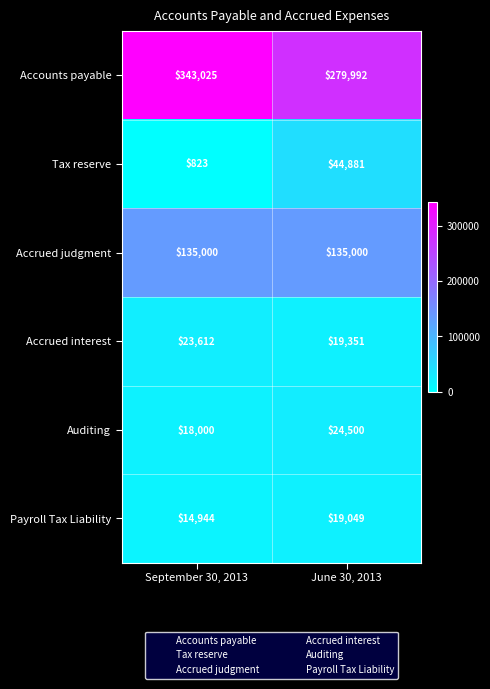

What is the greatest value displayed?

343025